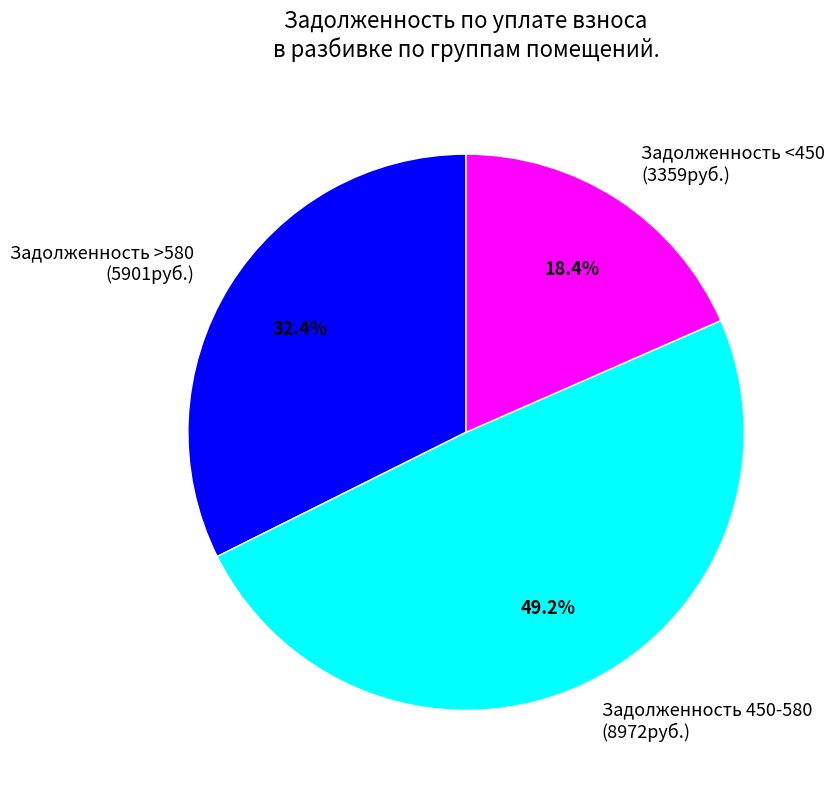

How many slices are in this pie chart?

3